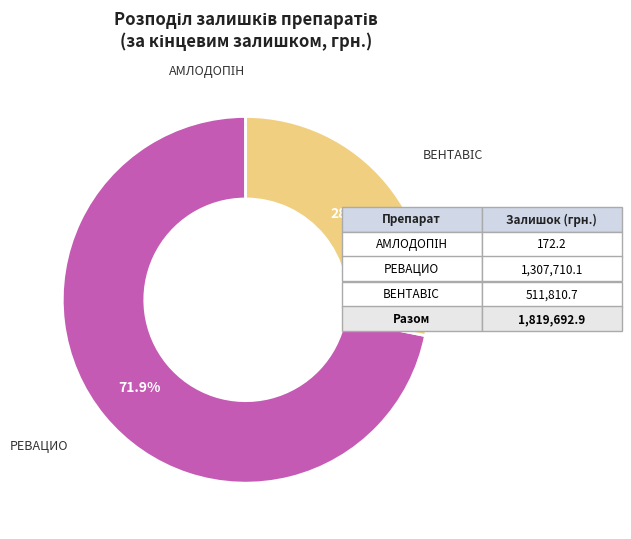

Is there a majority slice in this chart?

Yes